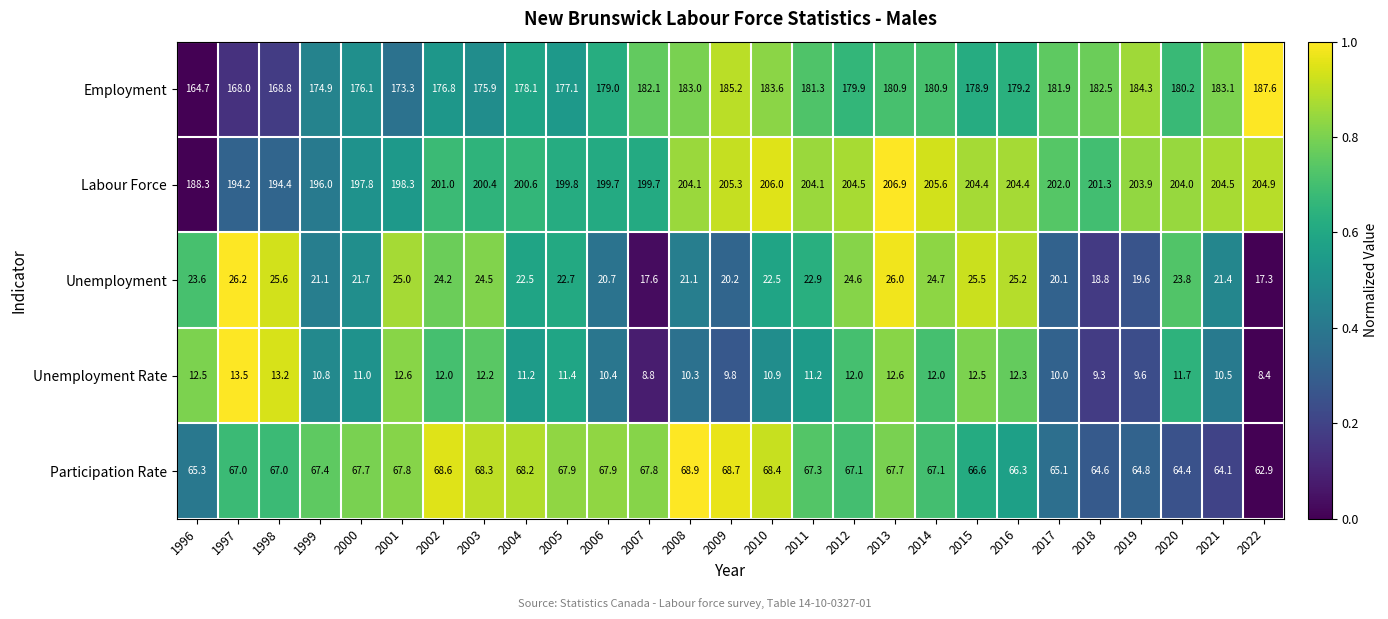

Which series has the widest spread of values?

Employment